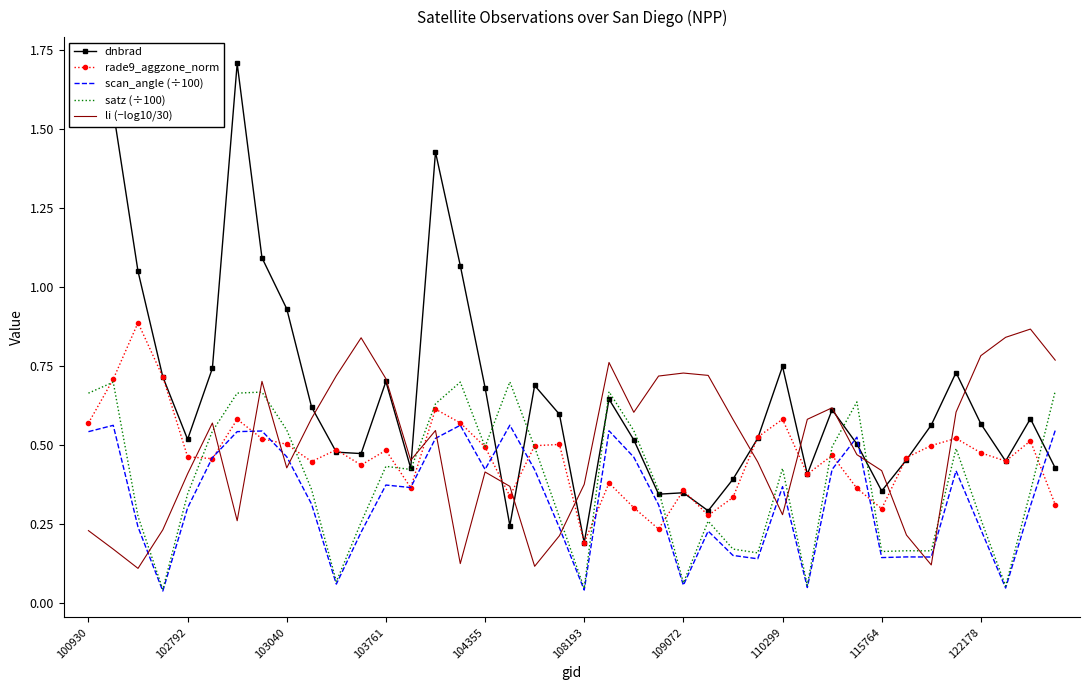

Which series has the widest spread of values?

dnbrad